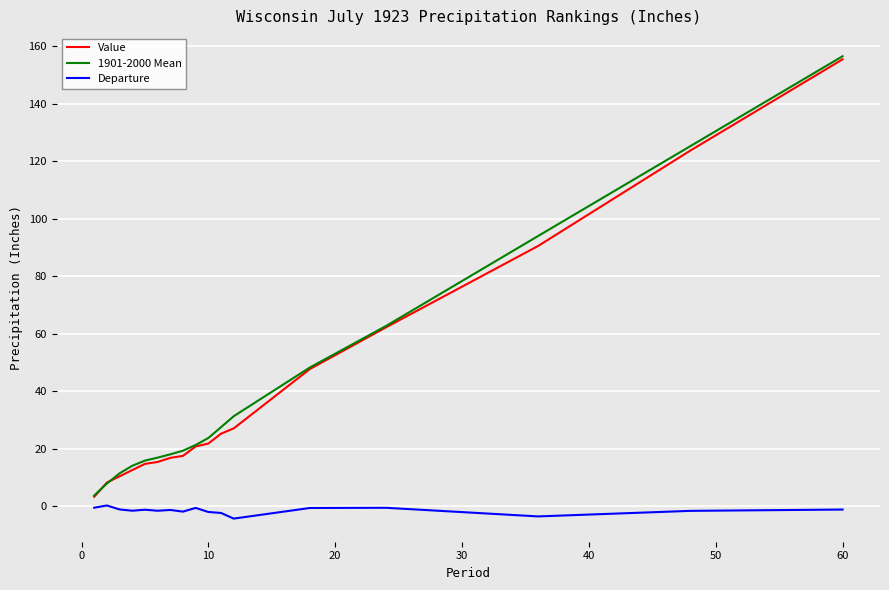

True or false: Departure and Value cross at least once.

False